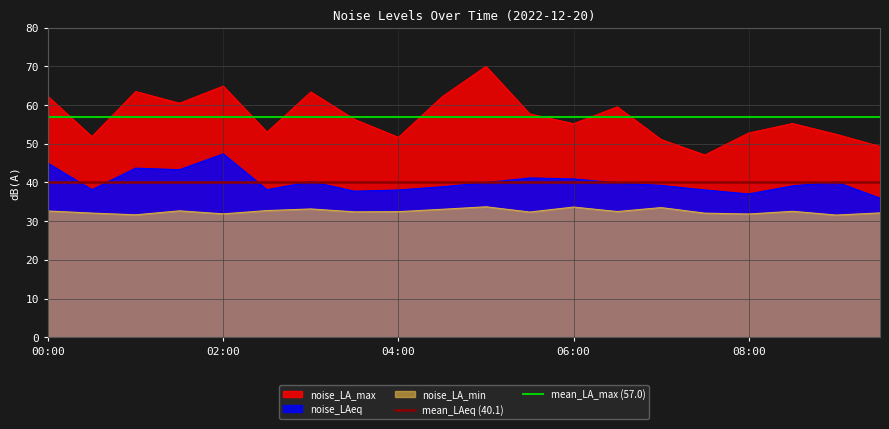

True or false: noise_LAeq and noise_LA_min intersect in this chart.

False